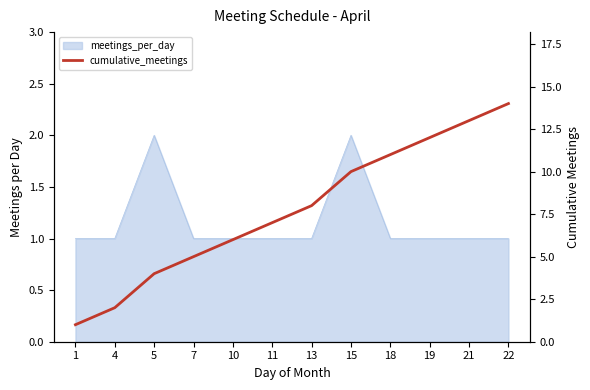

Rank the categories by value from lowest to highest.

1, 4, 5, 7, 10, 11, 13, 15, 18, 19, 21, 22